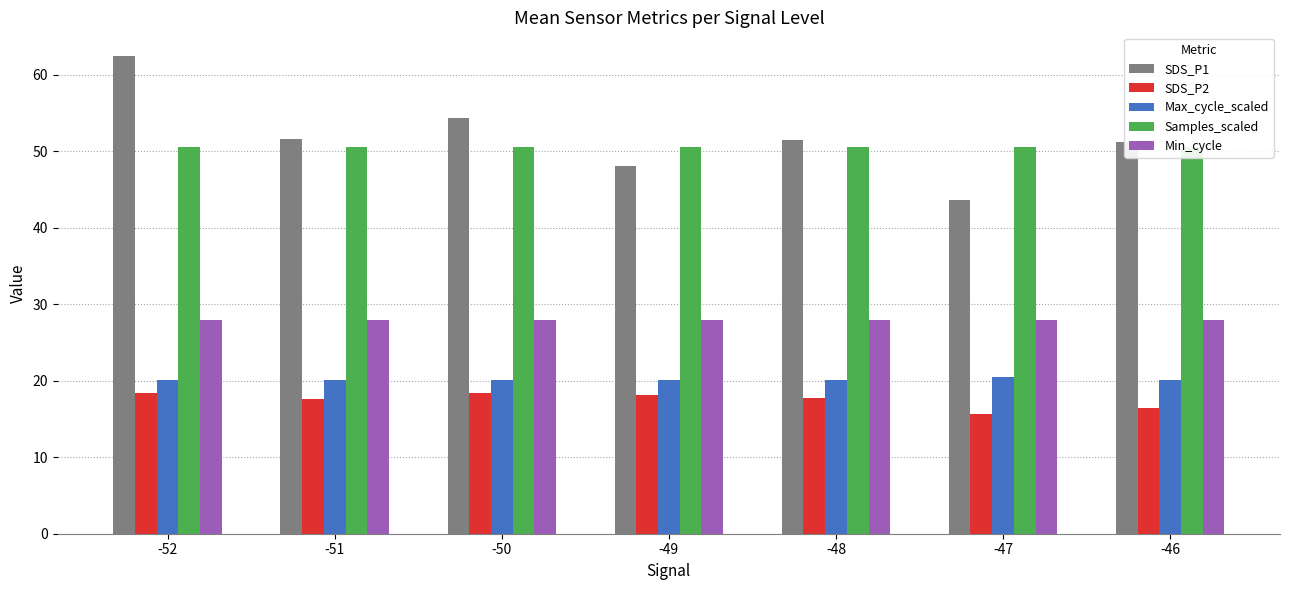

What are all the series names shown in the legend?

SDS_P1, SDS_P2, Max_cycle_scaled, Samples_scaled, Min_cycle